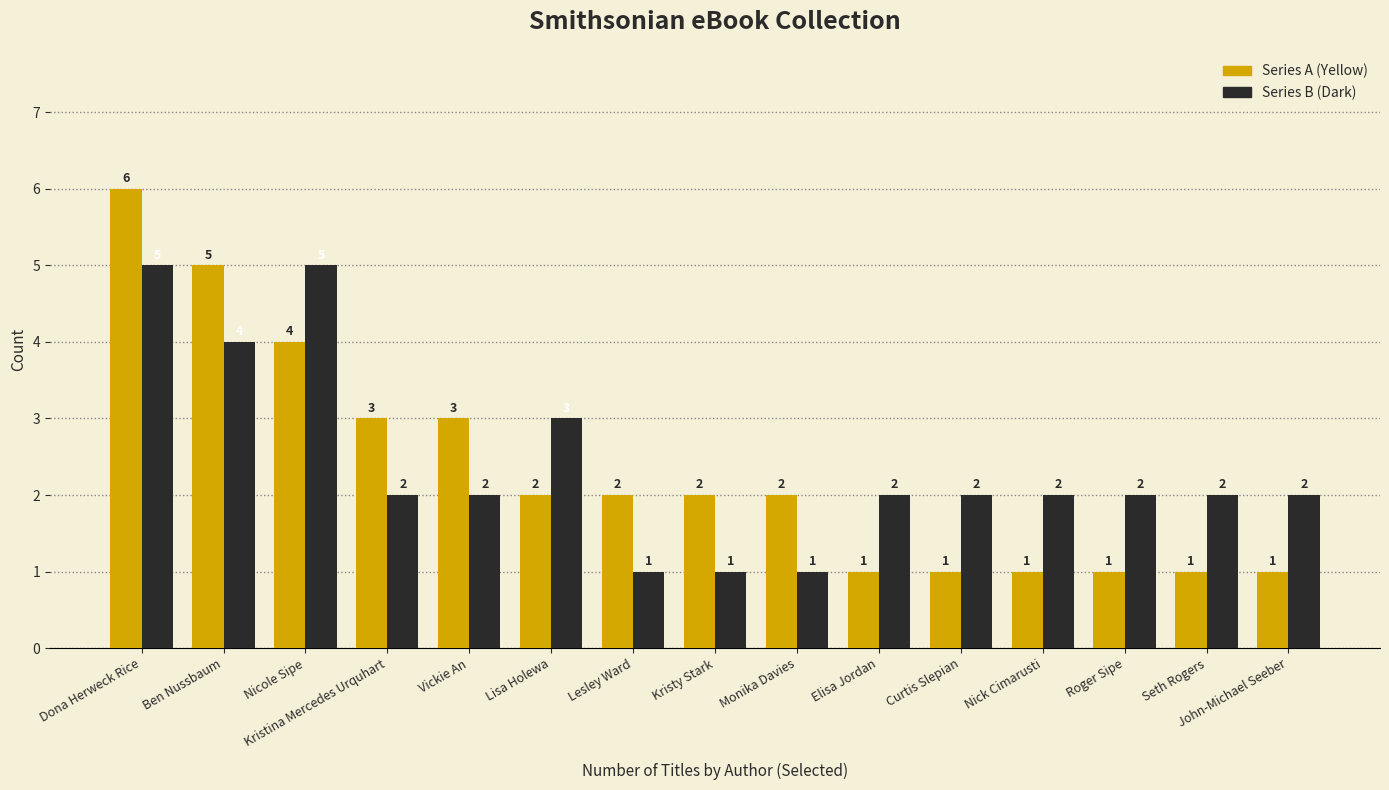

What is the total value across all series at Seth Rogers?

3